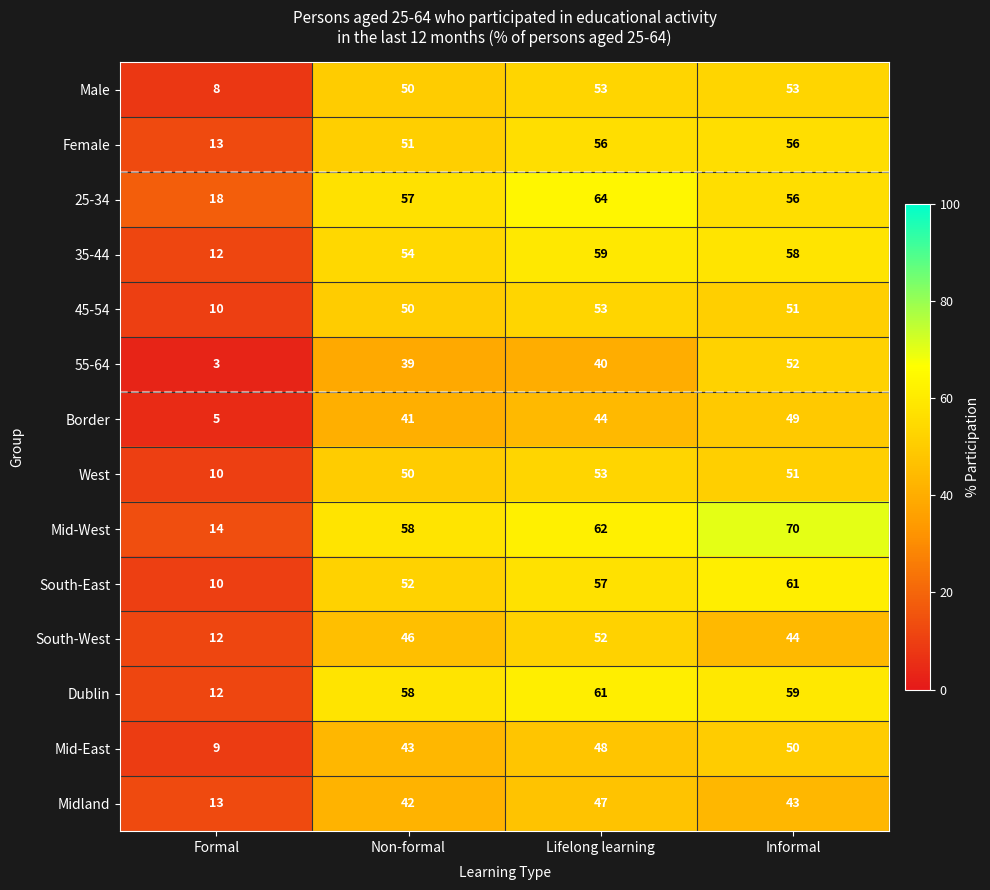

What is the difference between the 35-44 values at Informal and Formal?

46